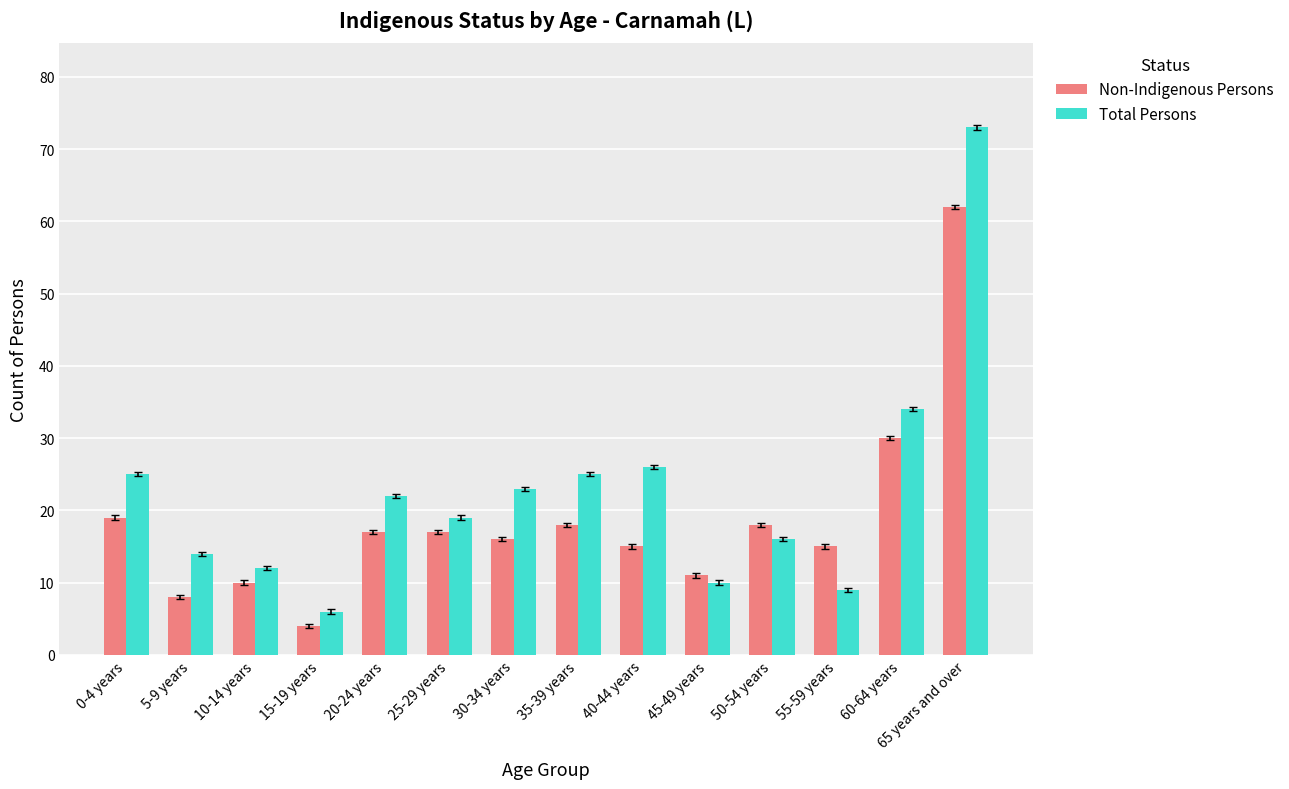

Reading left to right, transcribe all the data shown in this chart.

Non-Indigenous Persons: 19	8	10	4	17	17	16	18	15	11	18	15	30	62
Total Persons: 25	14	12	6	22	19	23	25	26	10	16	9	34	73